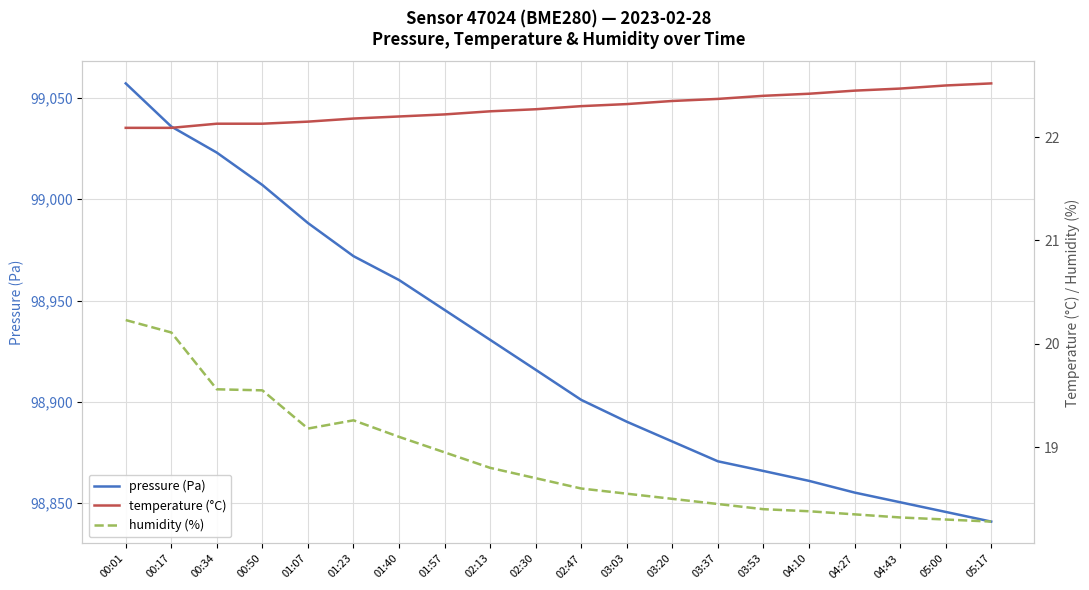

Where does the pressure (Pa) series first go above 98915?

00:01